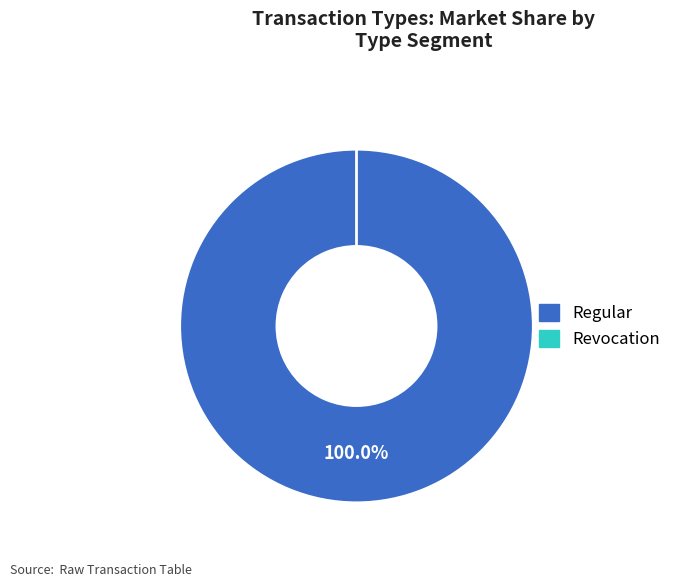

Is there a majority slice in this chart?

Yes